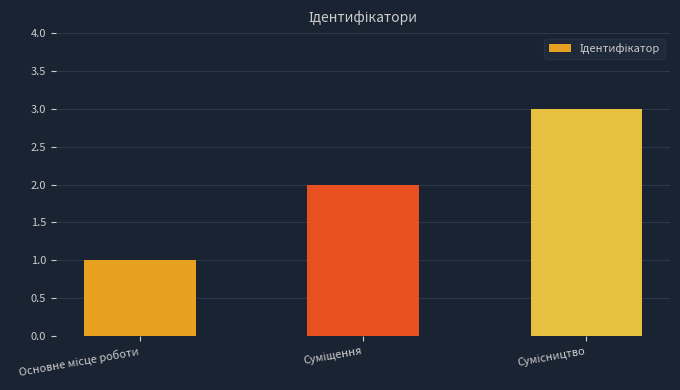

How many series are shown in this chart?

1